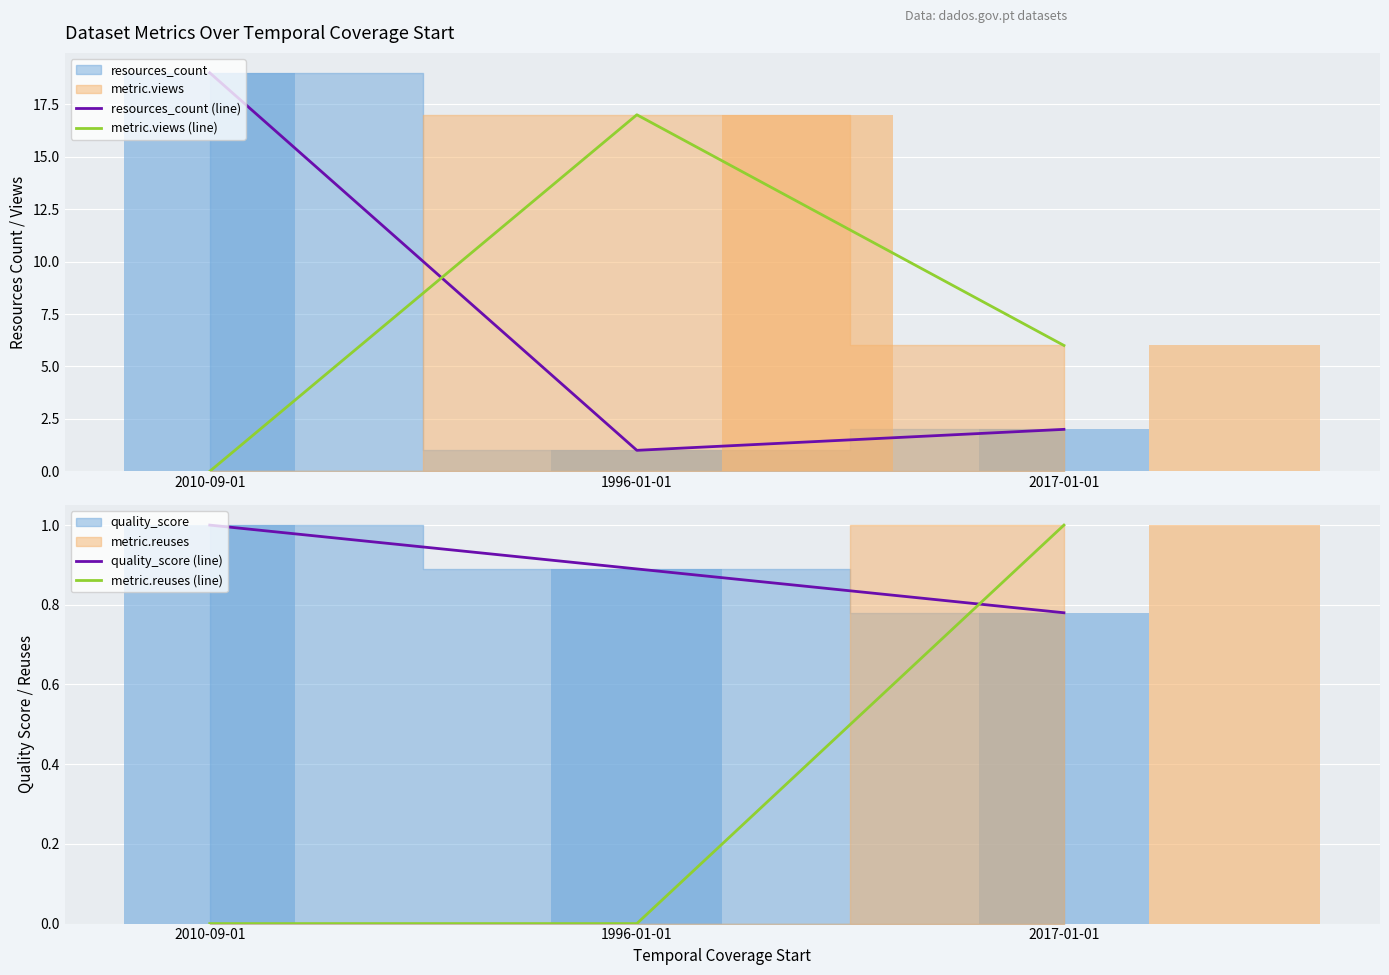

Where is quality_score (line) nearest to the value 0?

2017-01-01